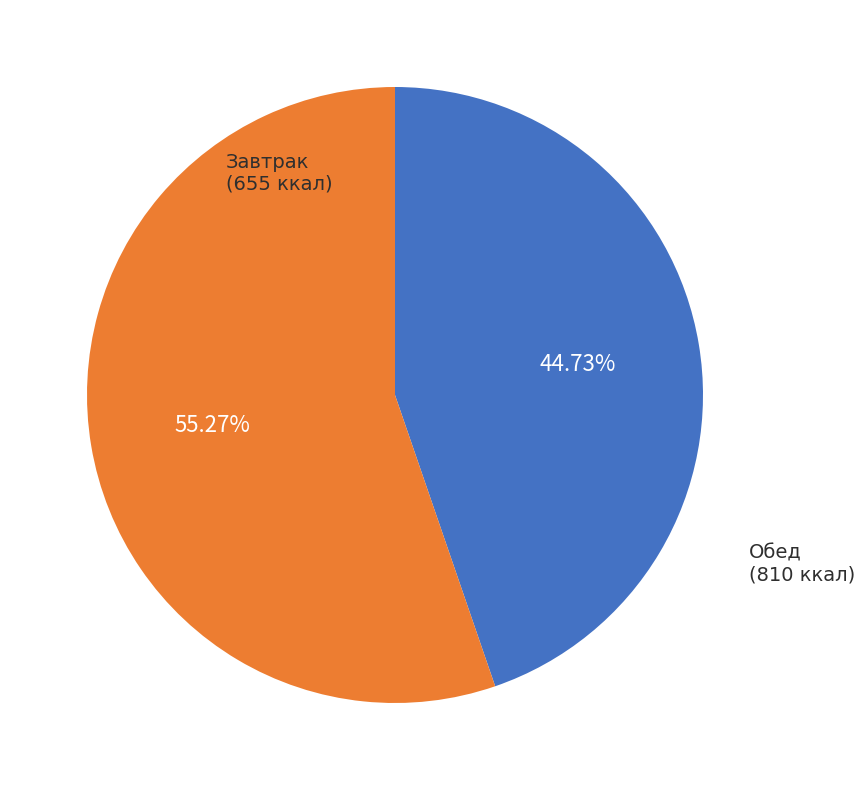

Is there a majority slice in this chart?

Yes